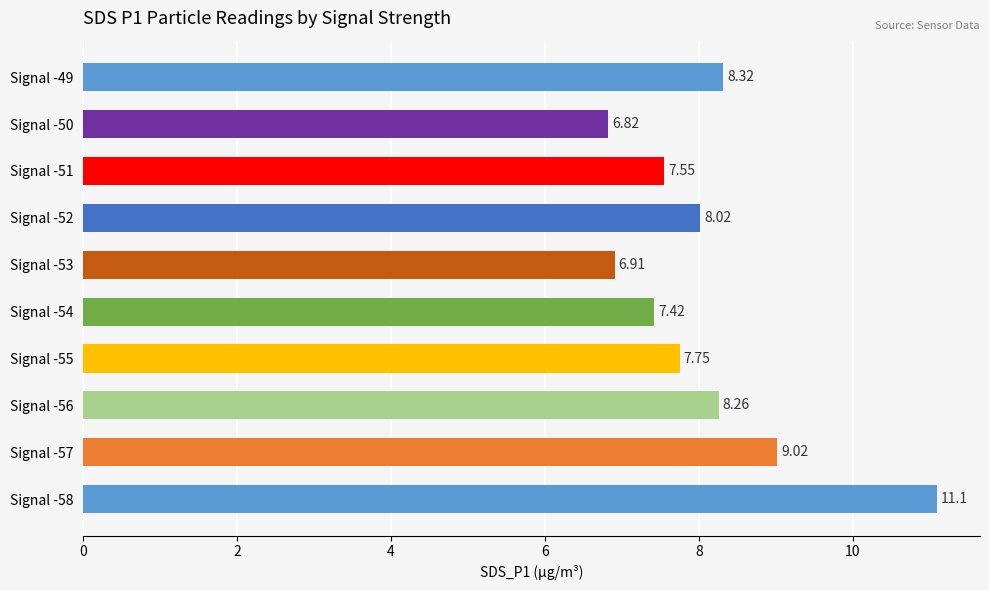

At which label is the value closest to 8?

Signal -52